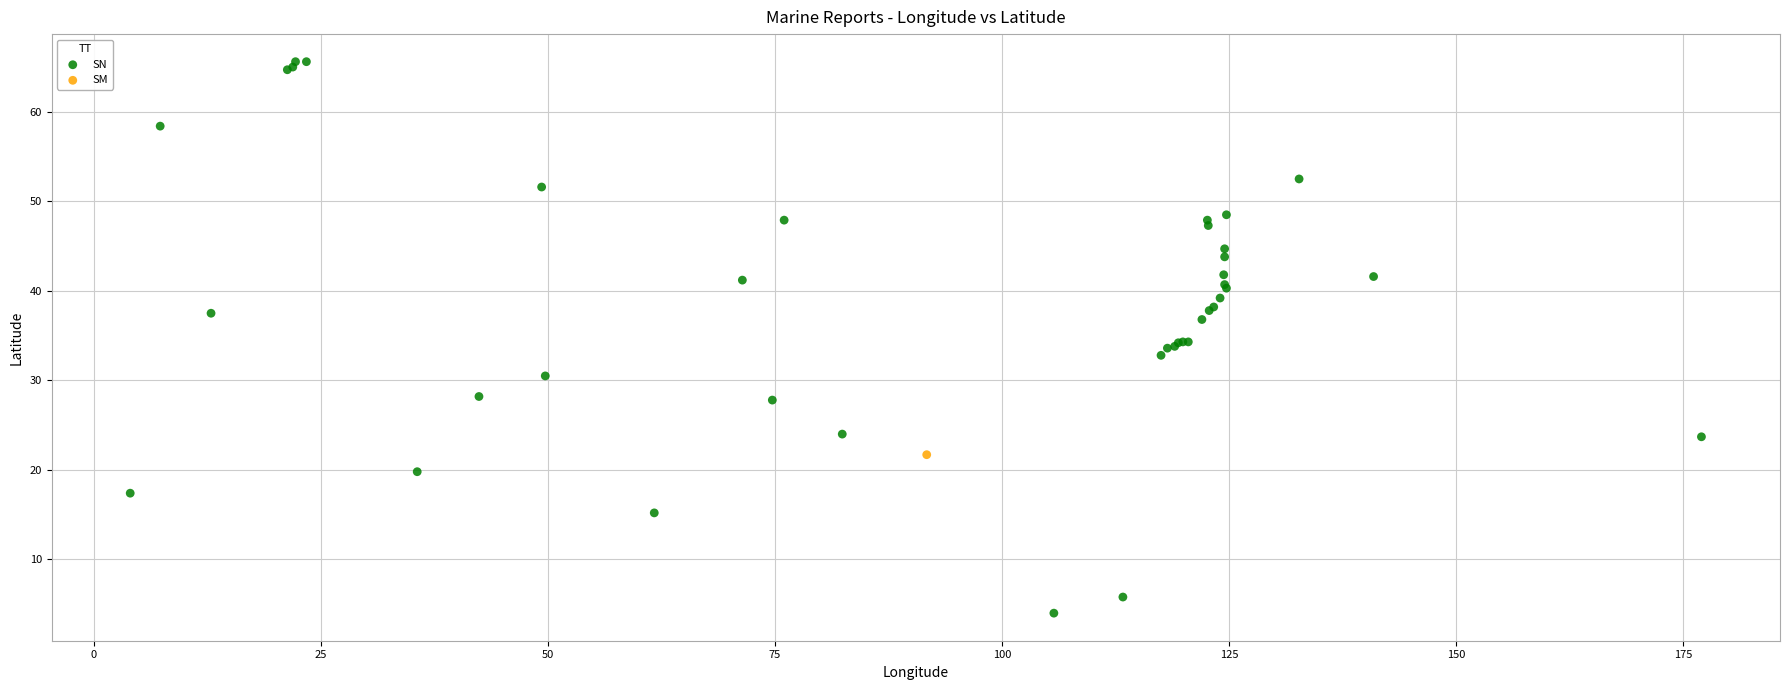

What are all the series names shown in the legend?

SN, SM